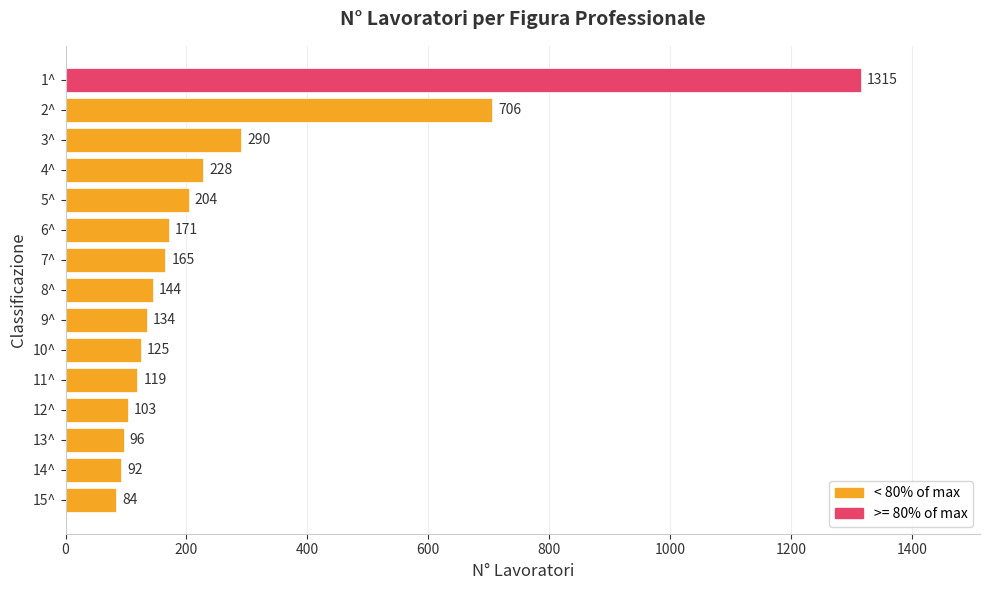

List the labels in order of value, smallest first.

15^, 14^, 13^, 12^, 11^, 10^, 9^, 8^, 7^, 6^, 5^, 4^, 3^, 2^, 1^